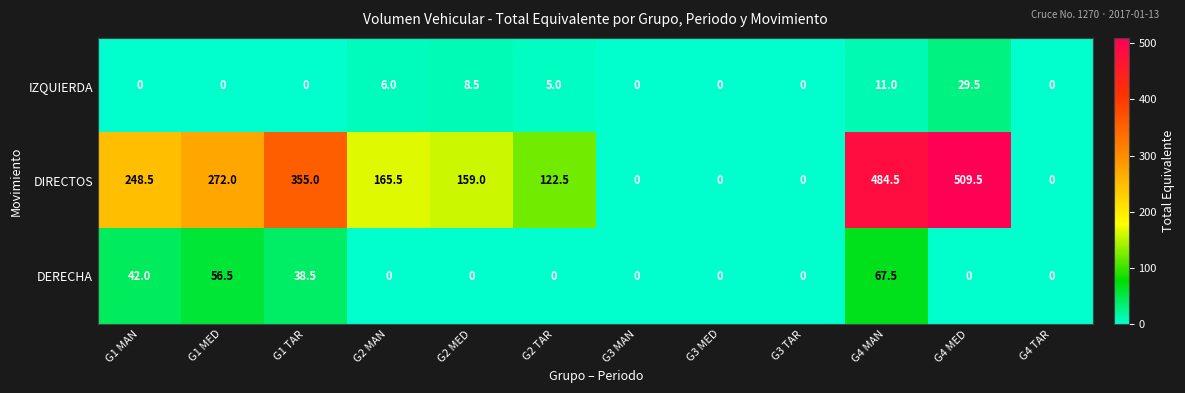

What is the difference between the maximum and minimum values in the IZQUIERDA series?

29.5